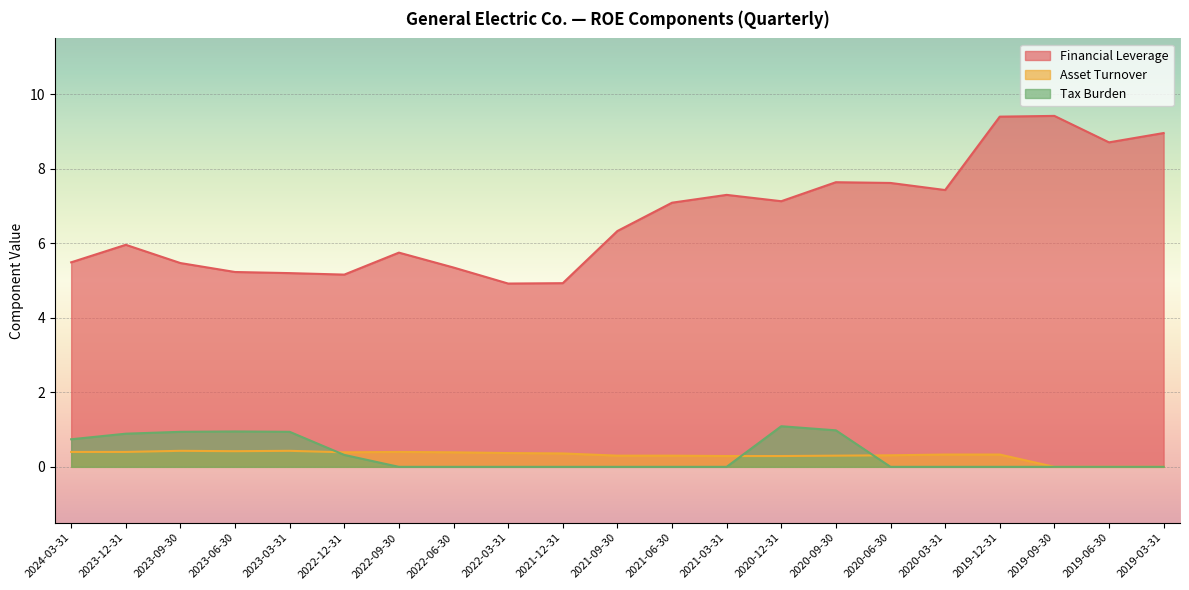

Which series ends up on top after the final intersection of Asset Turnover and Tax Burden?

Asset Turnover